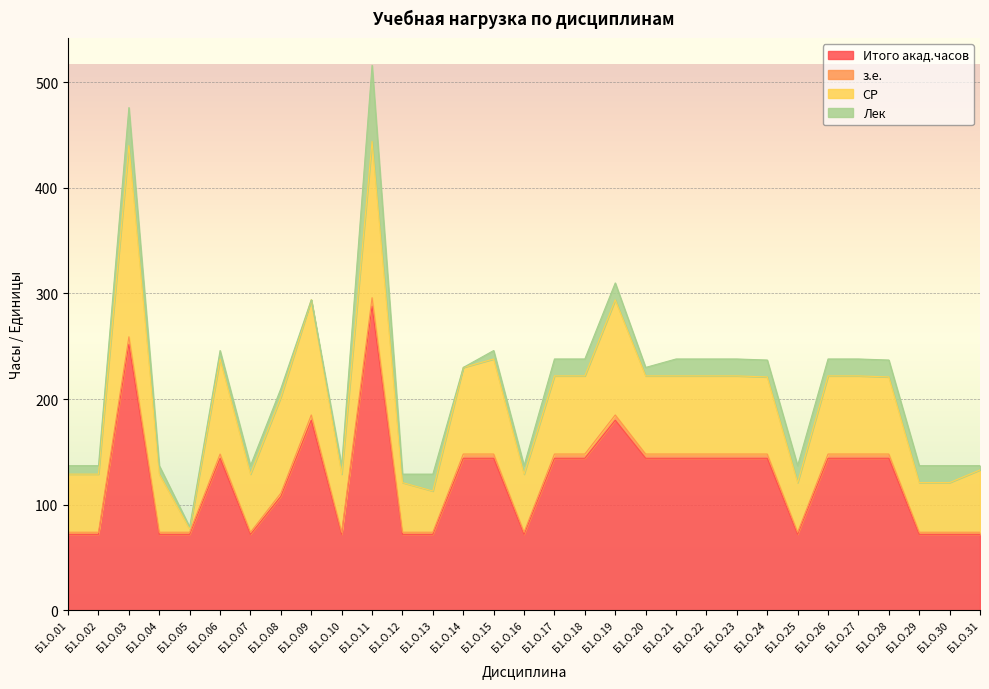

At which category does the chart reach its peak across all series?

Б1.О.11